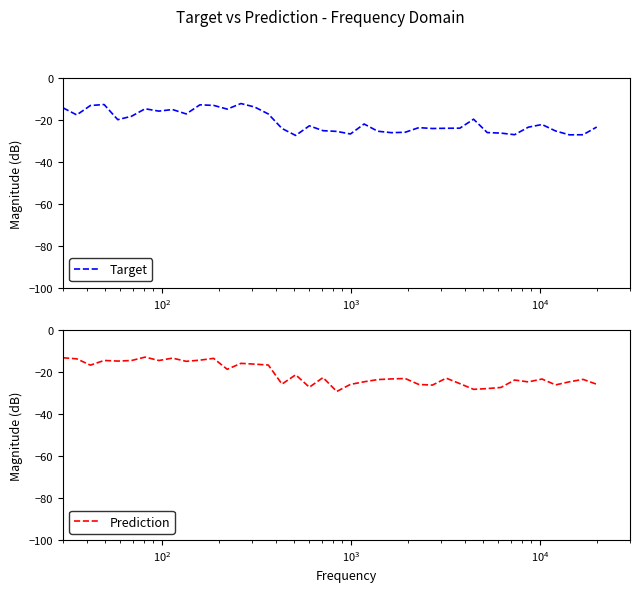

True or false: Target has a value of -21.1 at 13.

False